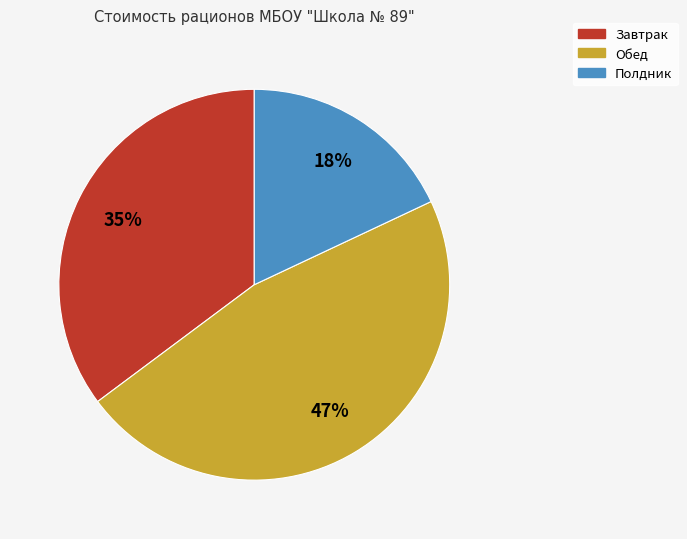

To the nearest percent, what portion does Завтрак represent?

35%